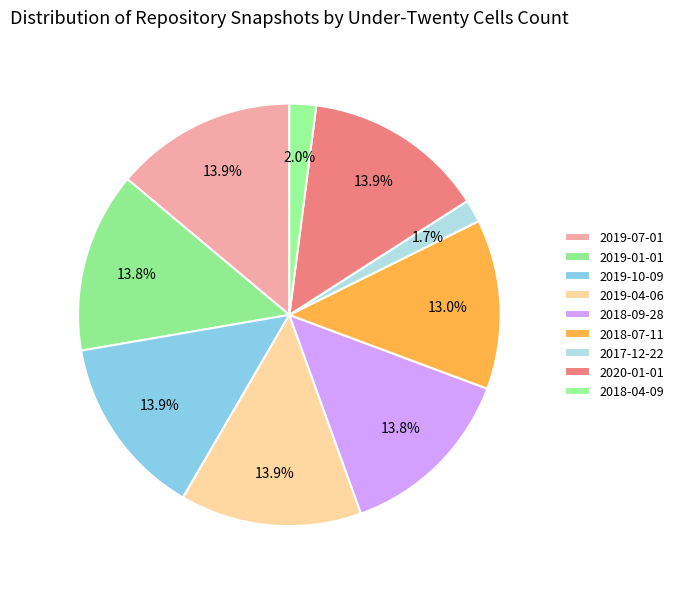

What is the change in value from 2018-09-28 to 2018-04-09?

-1161